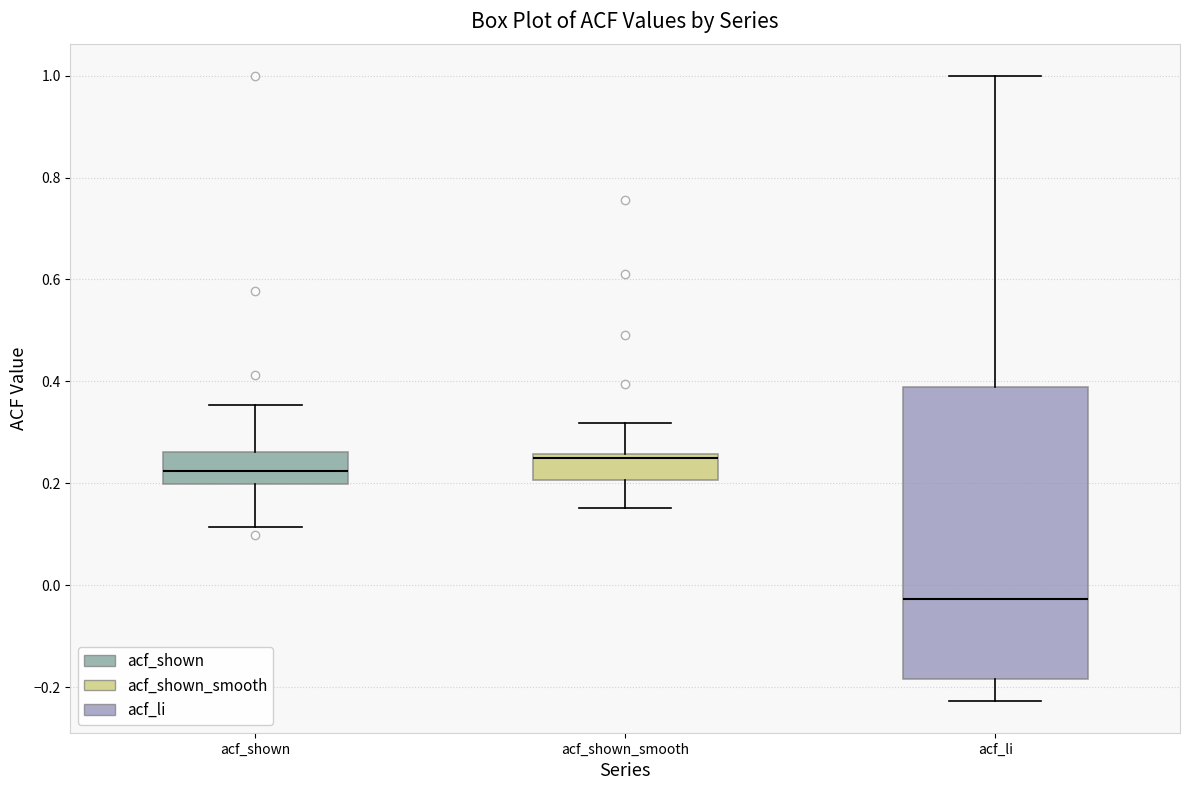

Which box has the highest median line?

acf_shown_smooth